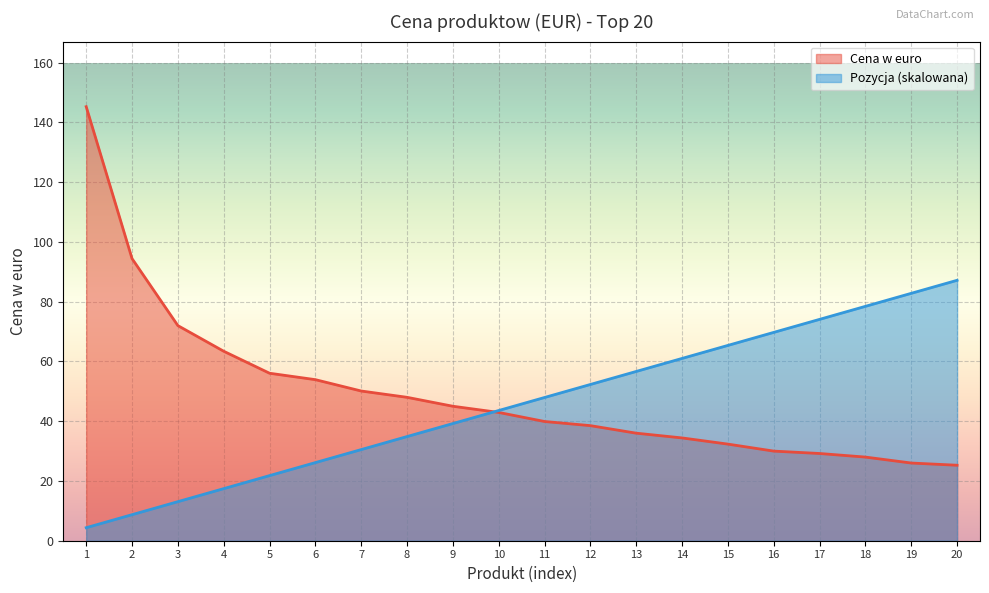

How many data points in Cena w euro are above 42?

10